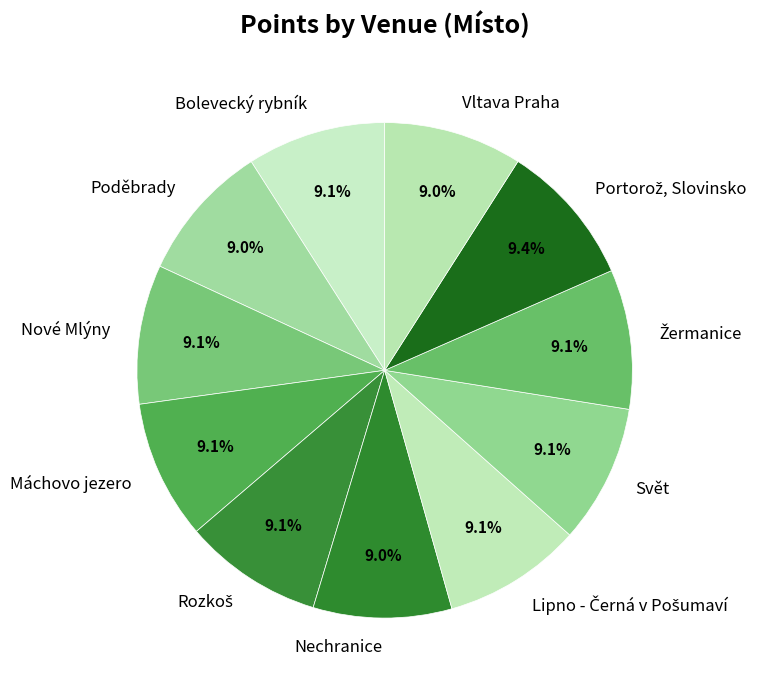

The Nové Mlýny slice represents 9% of the pie. True or false?

True